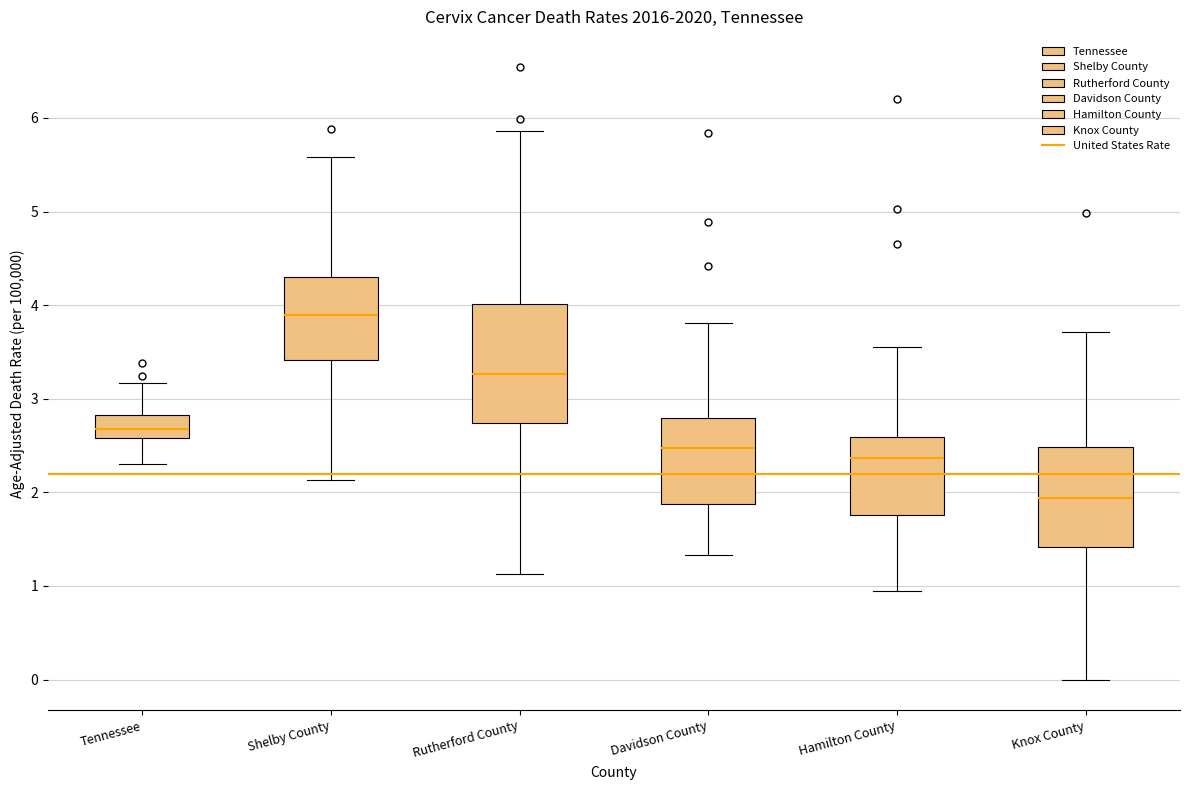

Reading left to right, read every box against the y-axis: the position of its median line, the range the box covers, and the ends of its whiskers. The values are not printed on the chart, so give them approximately, as read against the axis.

Tennessee: median 2.7, box 2.6 to 2.8, whiskers 2.3 to 3.2
Shelby County: median 3.9, box 3.4 to 4.3, whiskers 2.1 to 5.6
Rutherford County: median 3.3, box 2.7 to 4.0, whiskers 1.1 to 5.9
Davidson County: median 2.5, box 1.9 to 2.8, whiskers 1.3 to 3.8
Hamilton County: median 2.4, box 1.8 to 2.6, whiskers 0.9 to 3.6
Knox County: median 1.9, box 1.4 to 2.5, whiskers 0.0 to 3.7